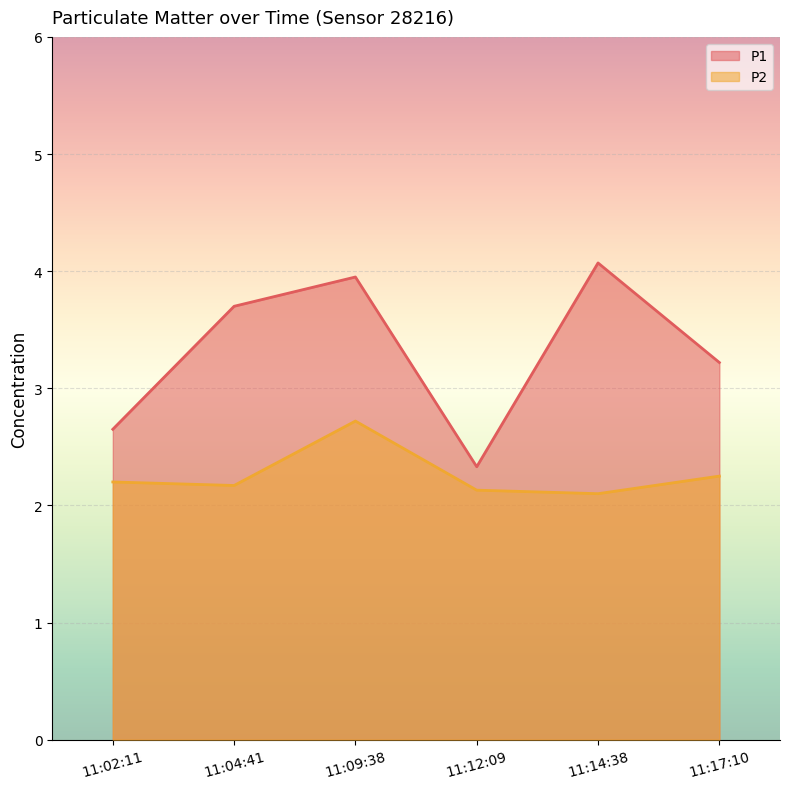

At 11:14:38, list the series in order from smallest to largest.

P2, P1